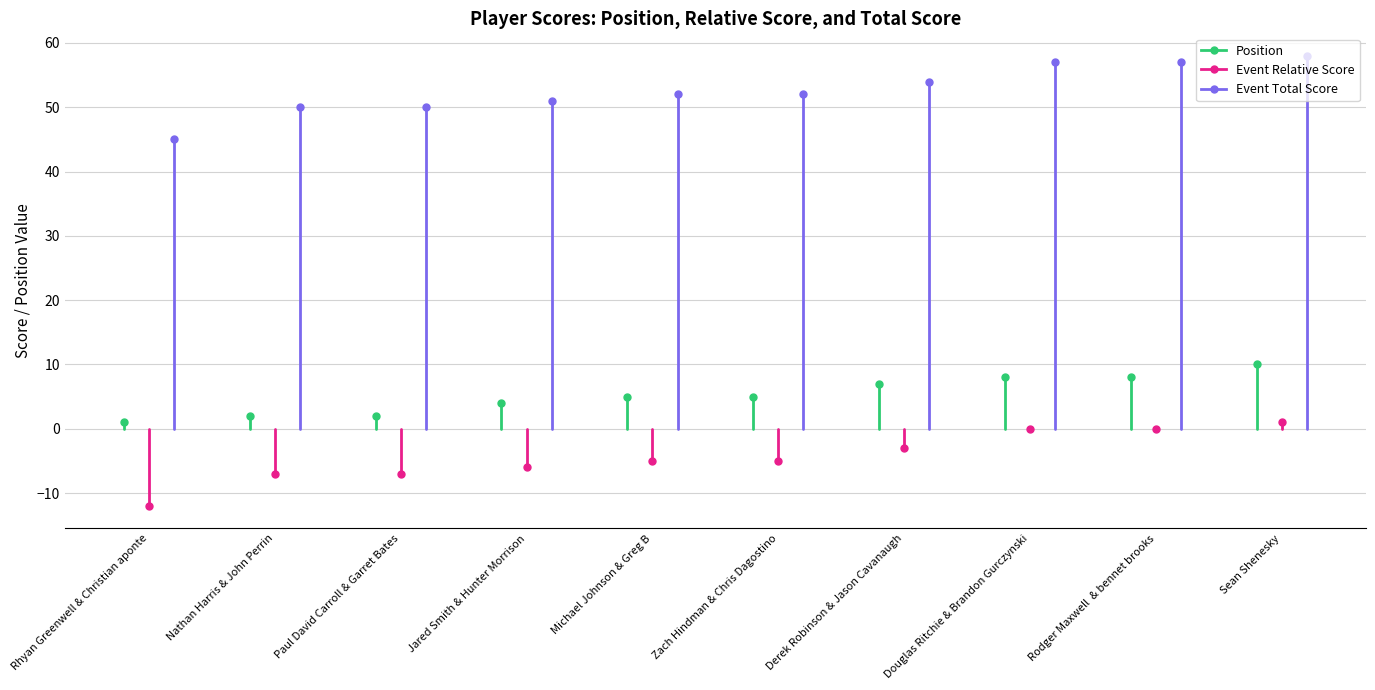

At which label is Event Total Score closest to 22?

Rhyan Greenwell & Christian aponte